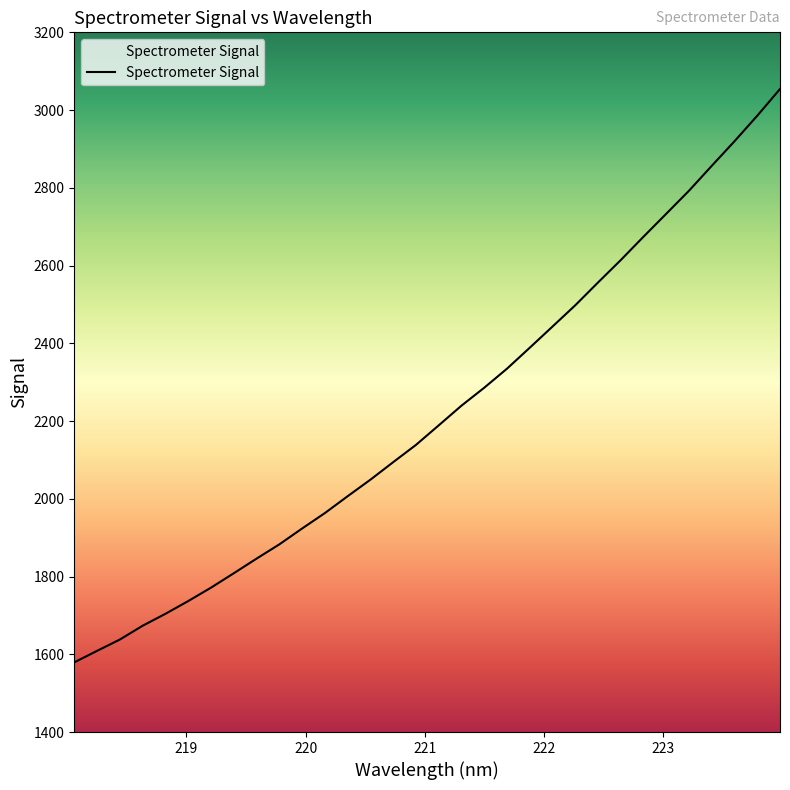

What is the difference between the maximum and minimum values?

1475.0